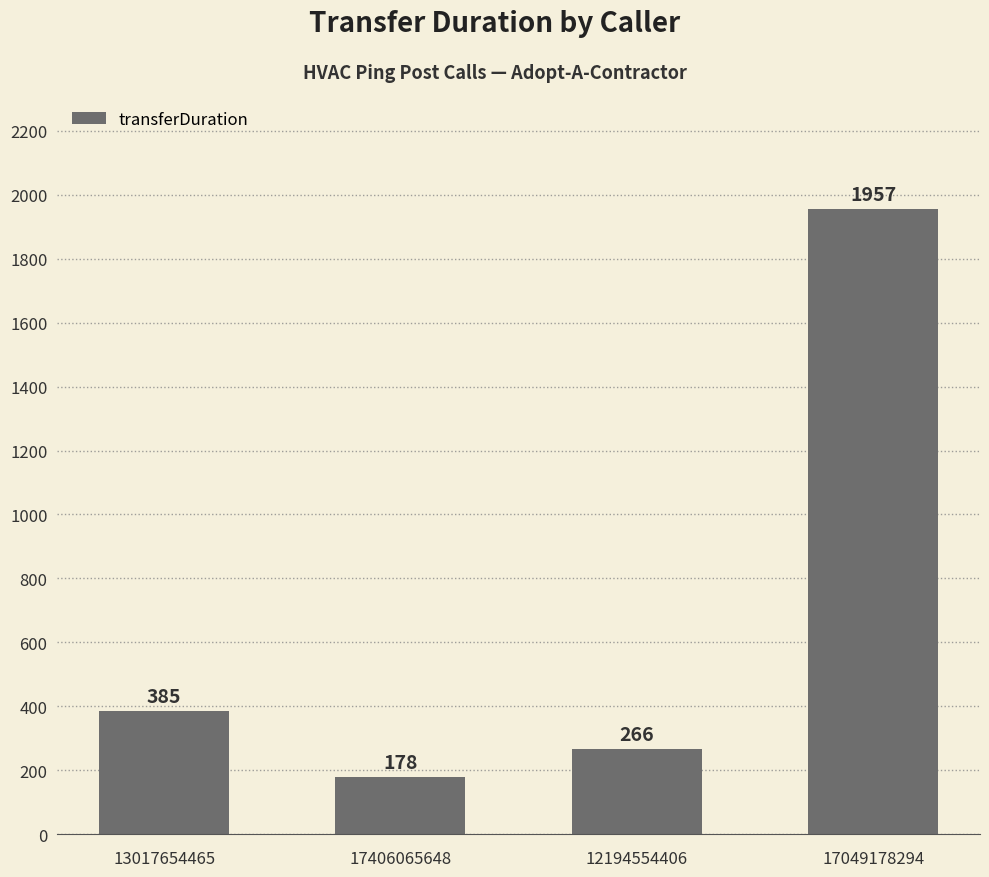

Does the chart contain stacked bars?

No